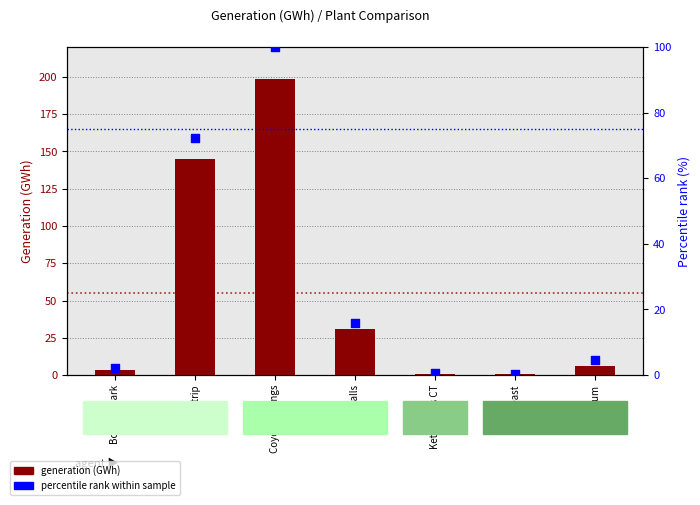

Which series contains the highest Y value?

Jan generation